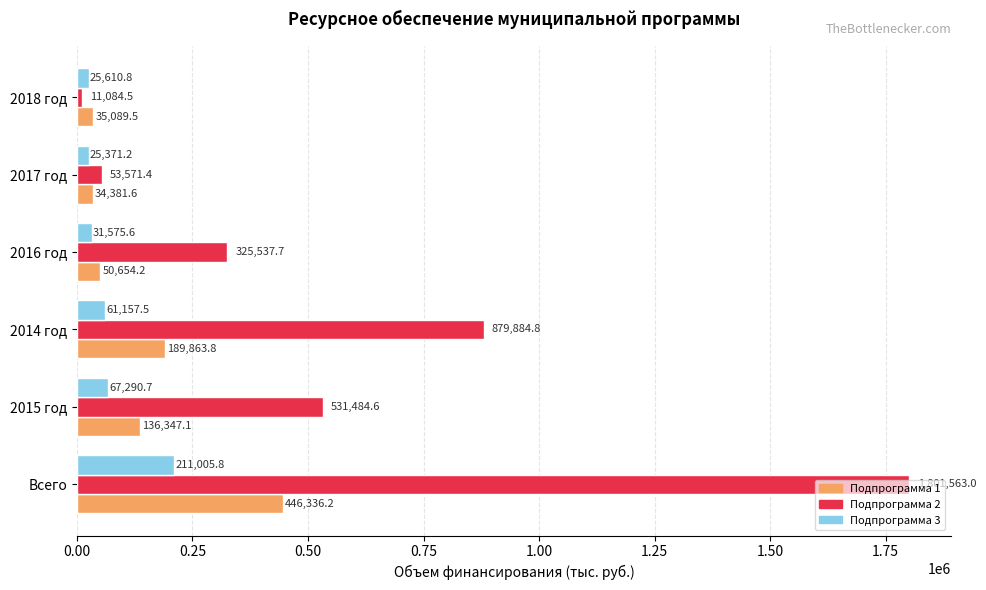

Is the value of Подпрограмма 3 at 2016 год greater than the value of Подпрограмма 2 at 2015 год?

No